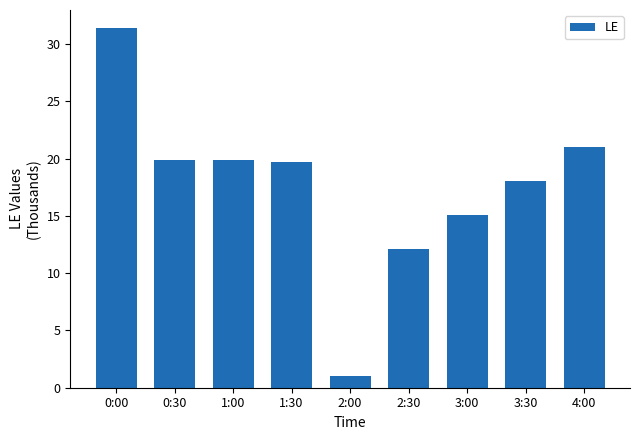

The chart shows a value of 8.9 at 1:00. True or false?

False